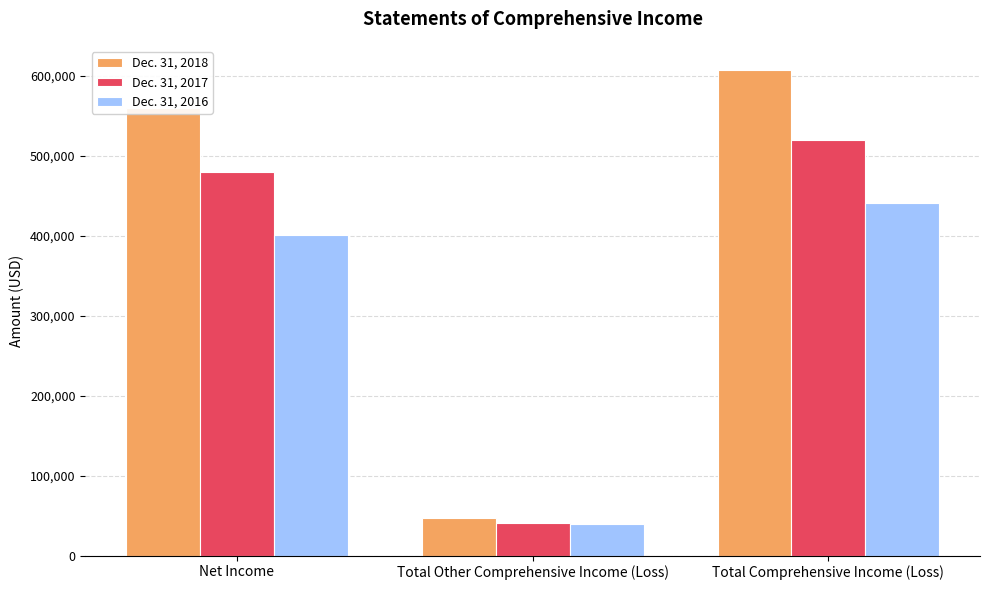

What are all the series names shown in the legend?

Dec. 31, 2018, Dec. 31, 2017, Dec. 31, 2016